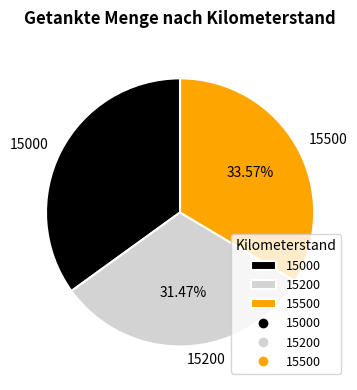

Does any single category account for the majority?

No